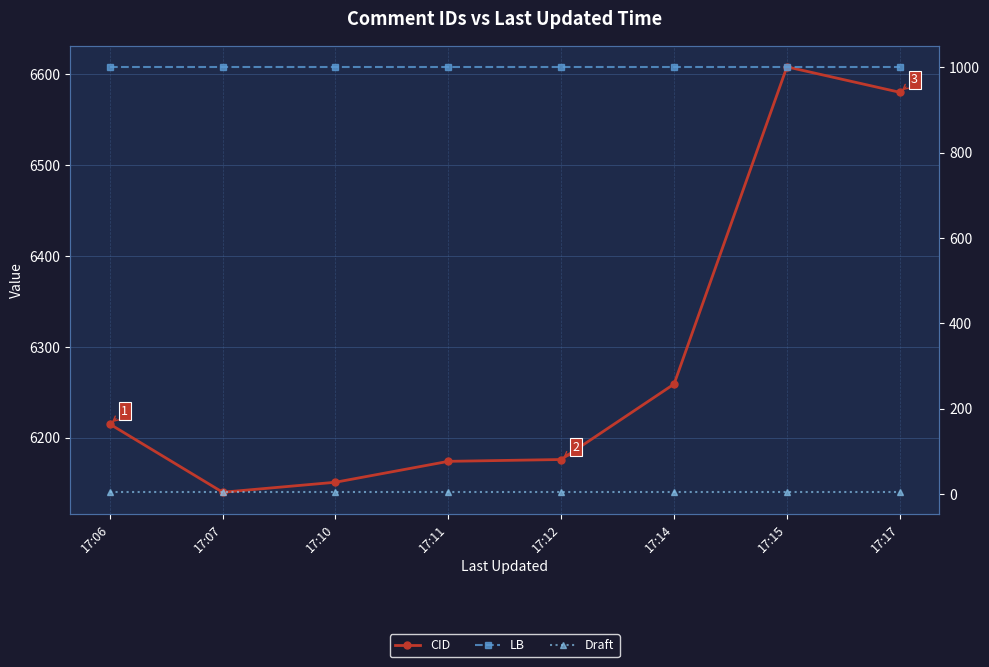

List the labels in order of LB value, largest first.

17:06, 17:07, 17:10, 17:11, 17:12, 17:14, 17:15, 17:17